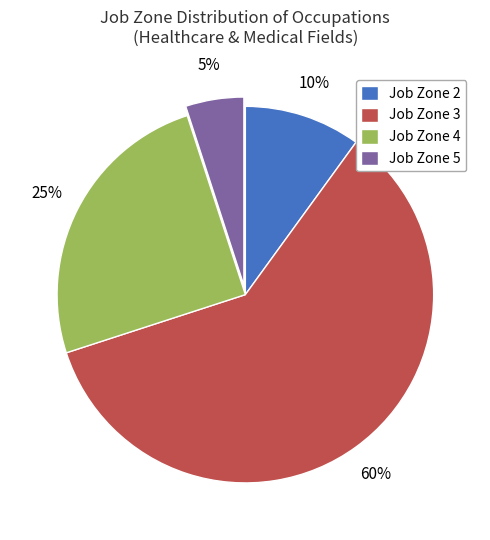

Combined, do Job Zone 5 and Job Zone 4 account for over 50%?

No